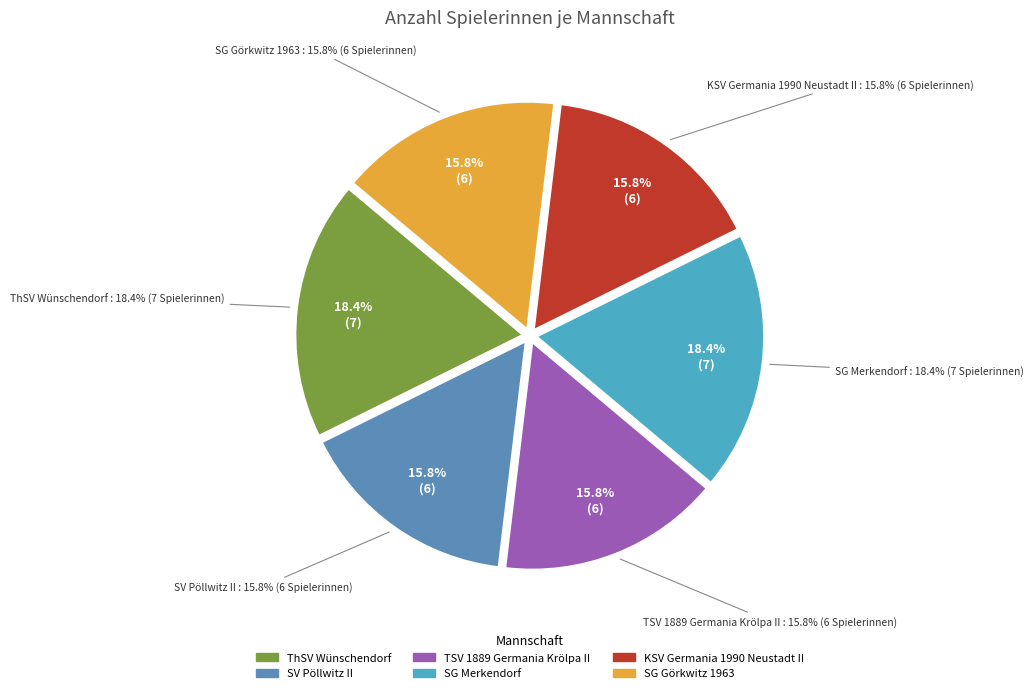

The SV Pöllwitz II slice represents 16% of the pie. True or false?

True